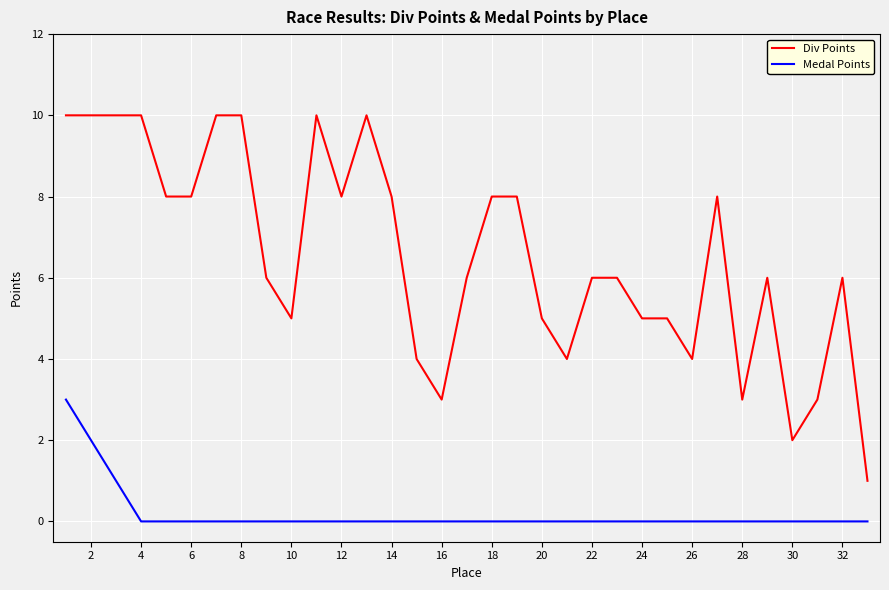

Which series has the largest range (max minus min)?

Div Points